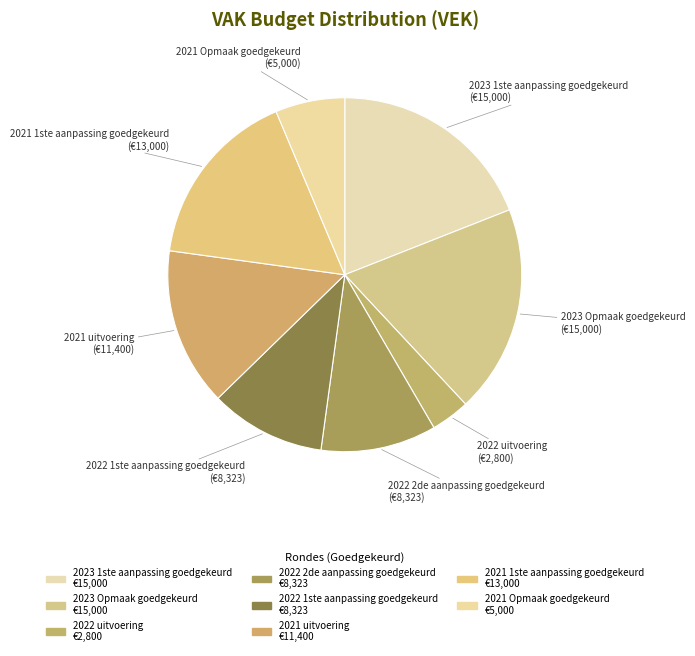

Count the number of slices in the pie.

8